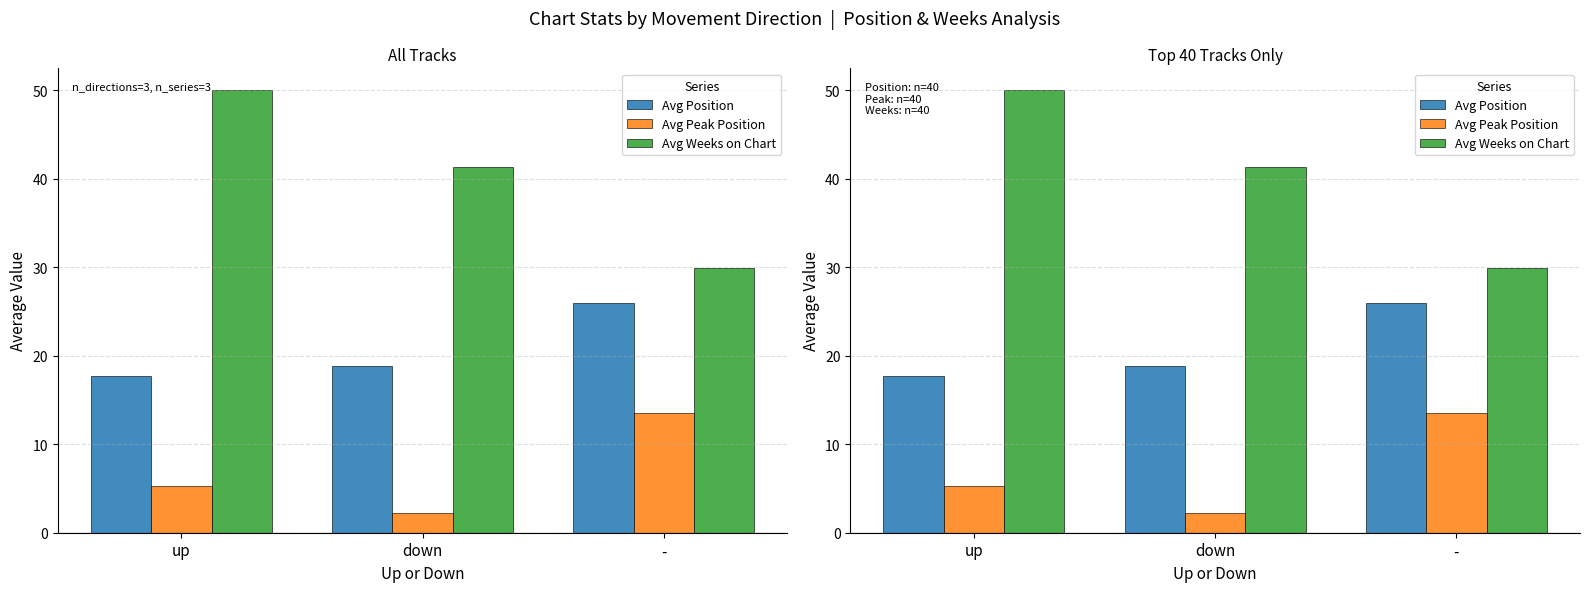

Which series changed the most between up and down?

Avg Weeks on Chart